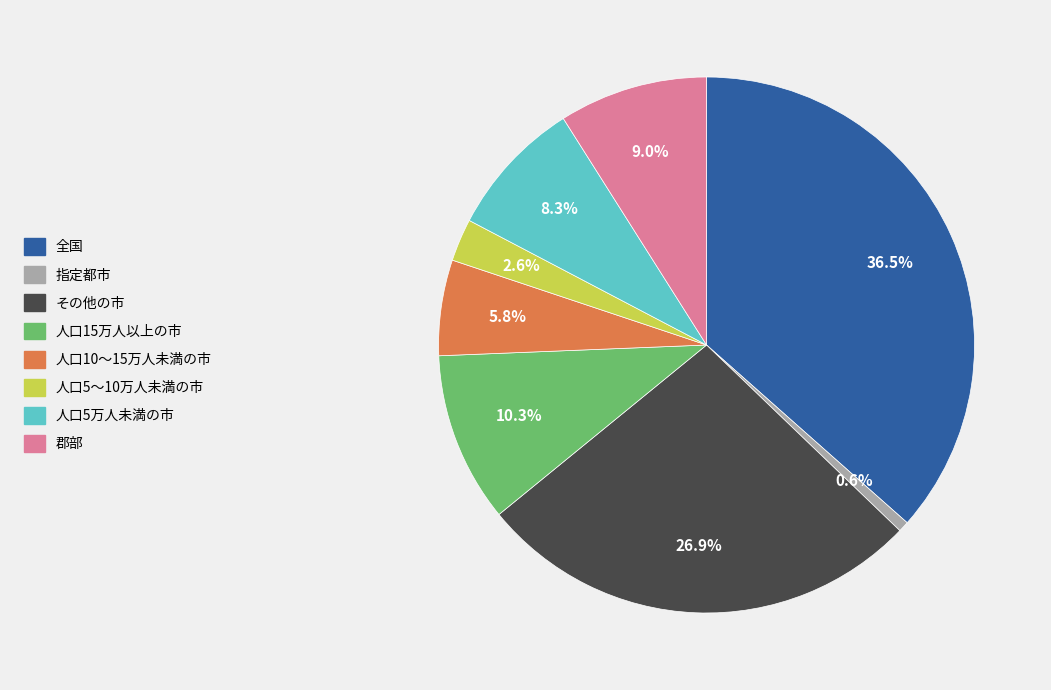

Is there any slice that represents more than half of the pie?

No